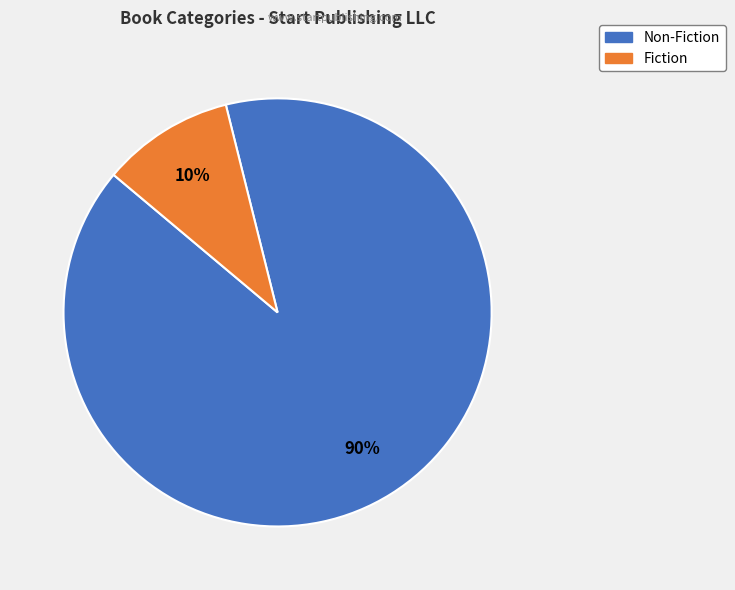

To the nearest percent, what is the difference between the largest and smallest slice percentages?

80%